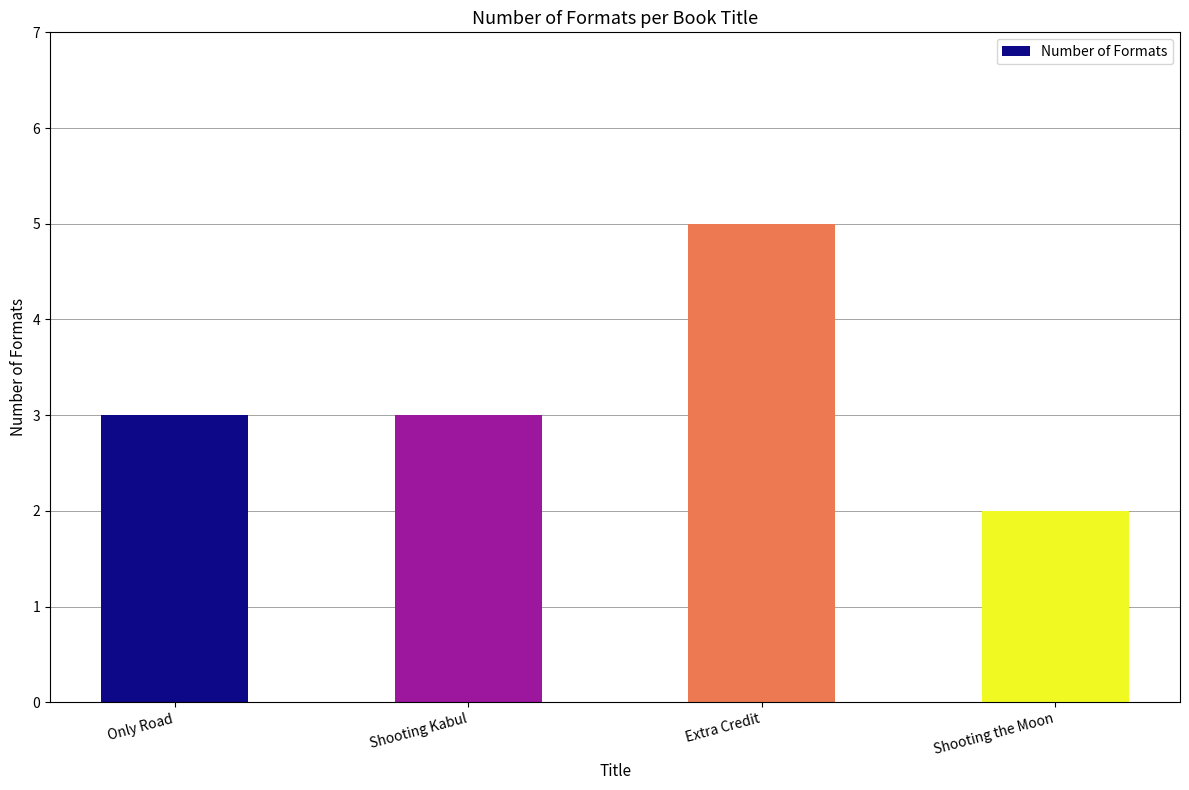

Reading right to left, what are all the values shown in this chart?

Shooting the Moon=2	Extra Credit=5	Shooting Kabul=3	Only Road=3